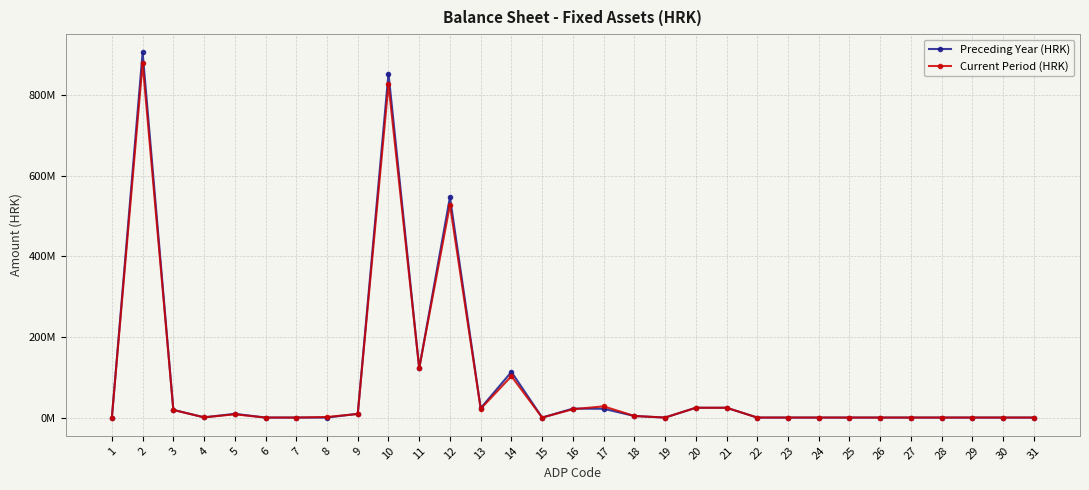

Is this an area chart (filled region under the line)?

No